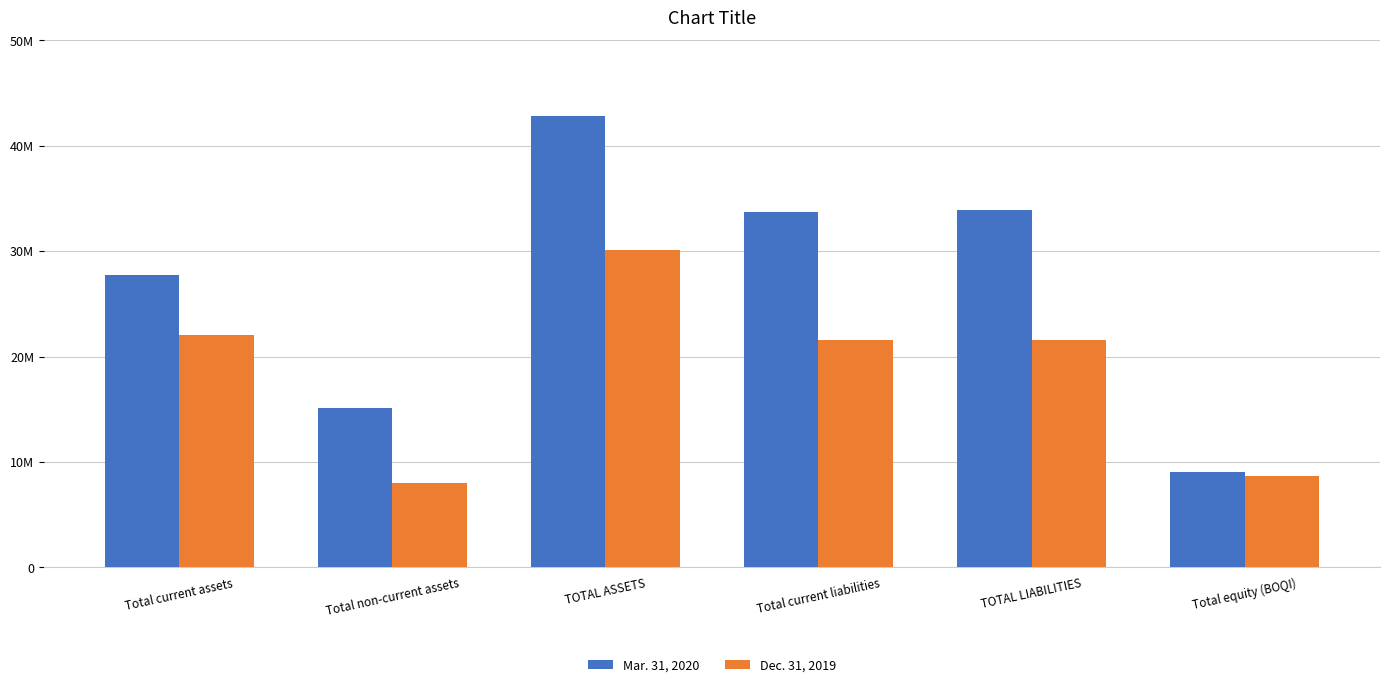

What is the difference between the Mar. 31, 2020 values at Total current liabilities and TOTAL ASSETS?

9138905